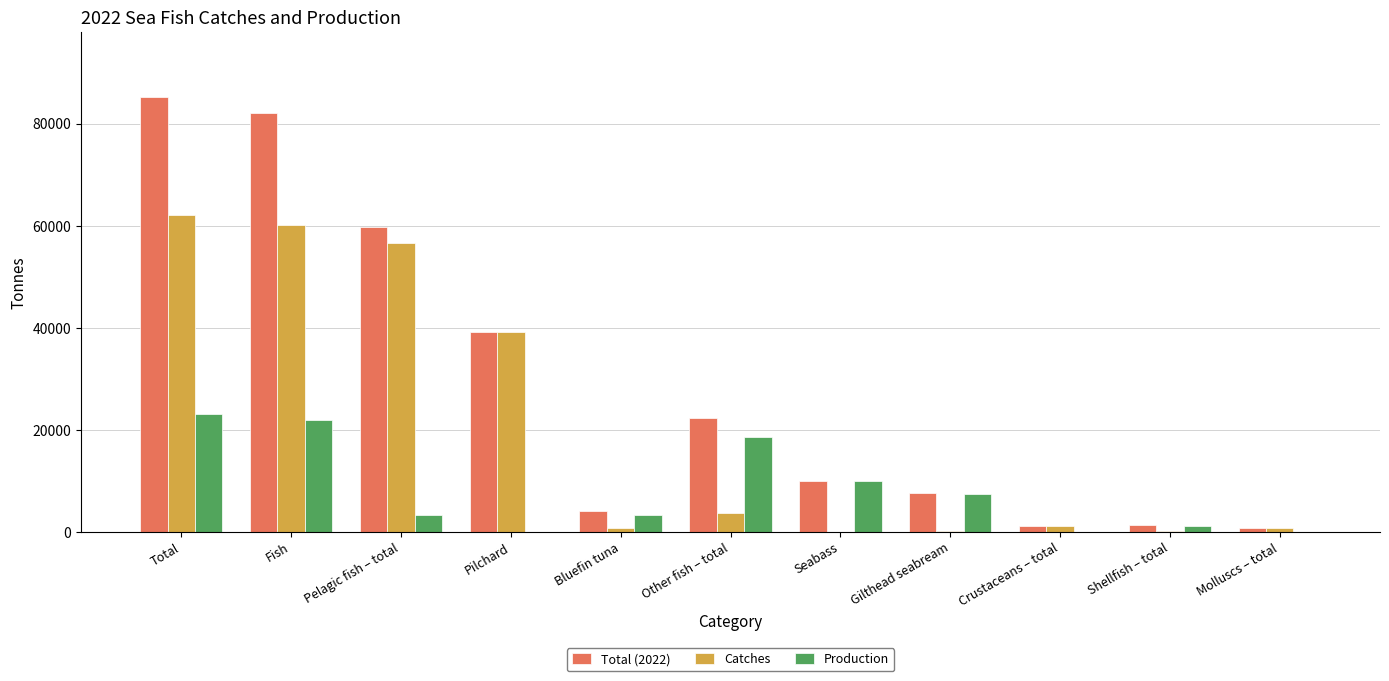

What is the sum of the Production values at Shellfish – total and Pelagic fish – total?

4382